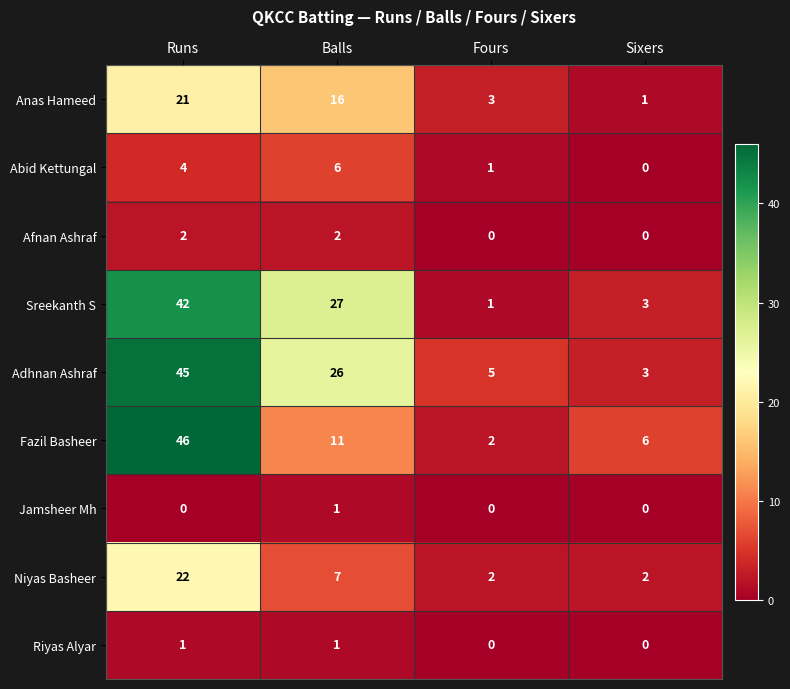

What is the maximum value shown in the chart?

46